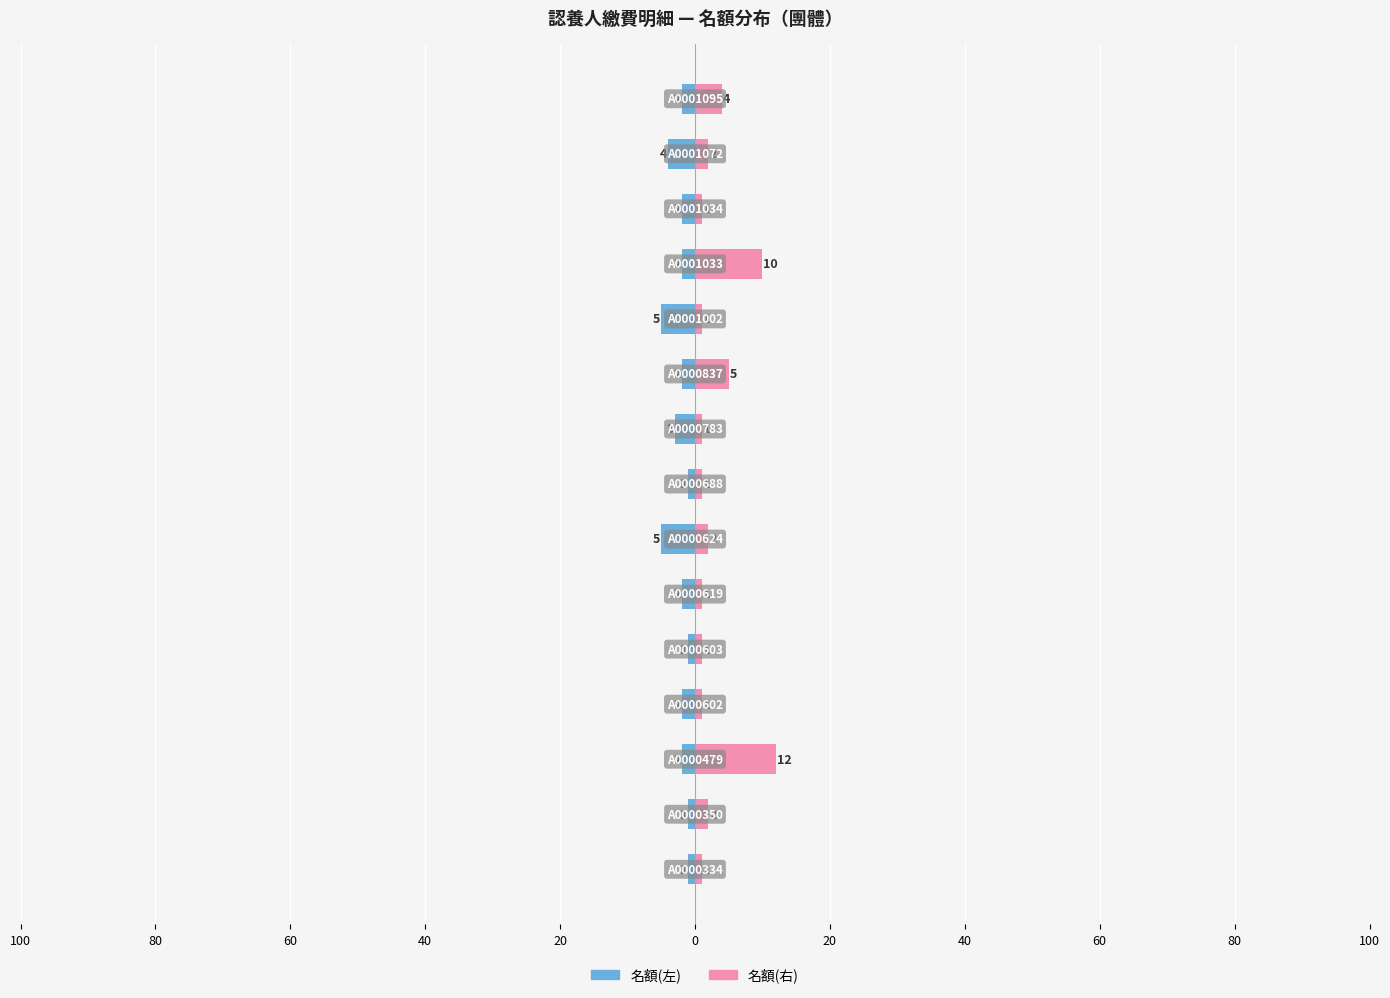

What is the spread (max minus min) of values at 14?

6